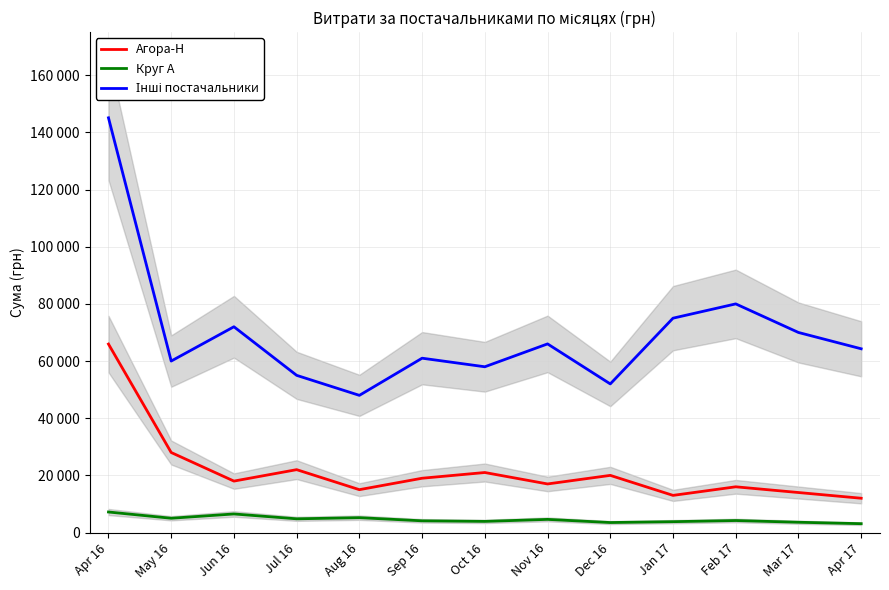

The value of Круг А at Sep 16 is 2474.1. True or false?

False